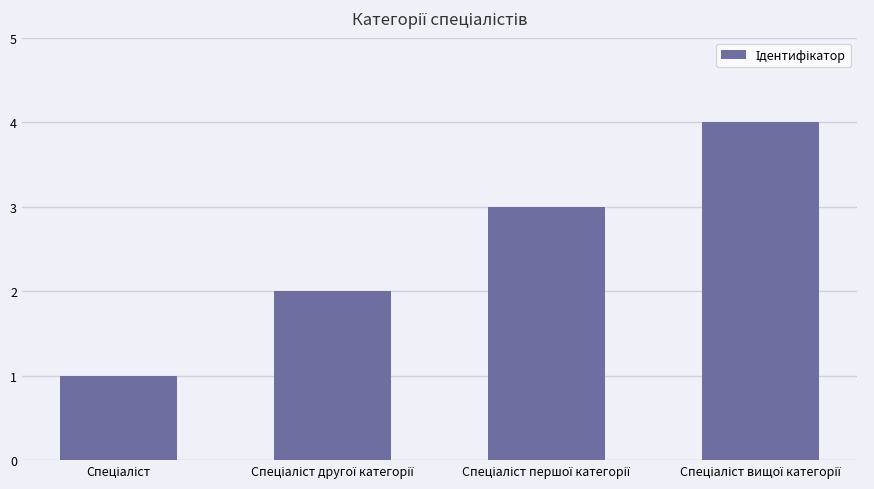

What is the greatest value displayed?

4